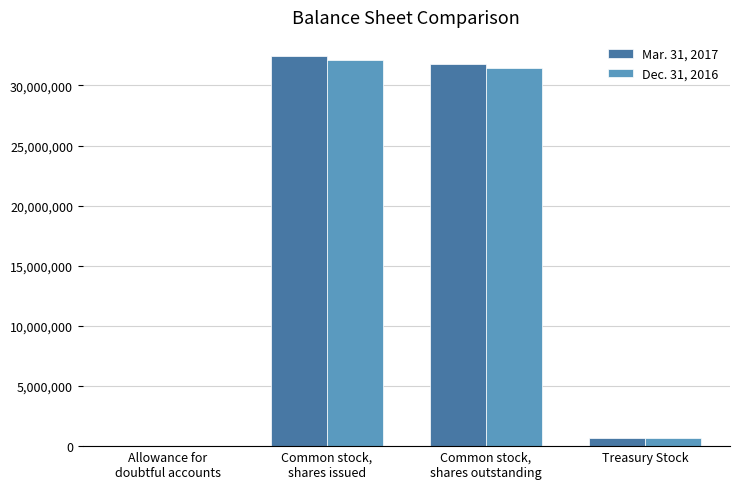

What is the maximum value shown in the chart?

32417753